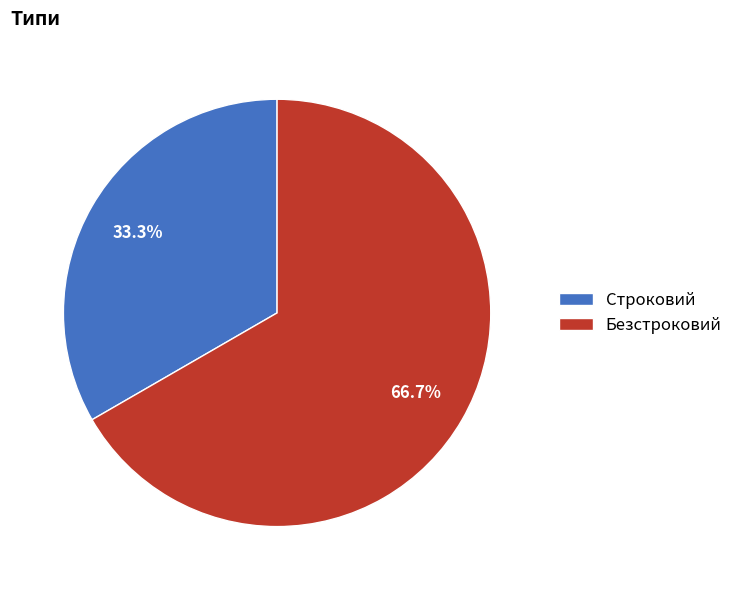

To the nearest percent, what is the difference between the Безстроковий and Строковий slice percentages?

33%